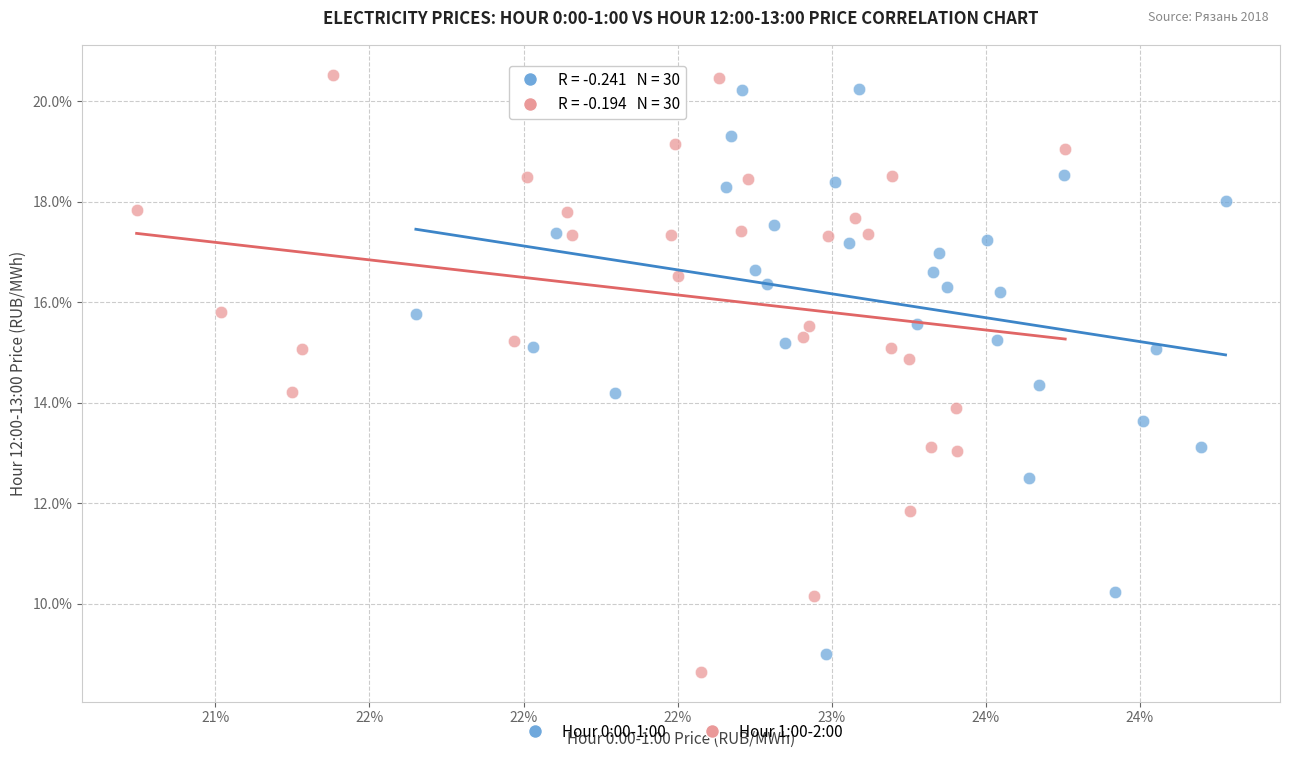

What are all the series names shown in the legend?

Hour 0:00-1:00, Hour 1:00-2:00